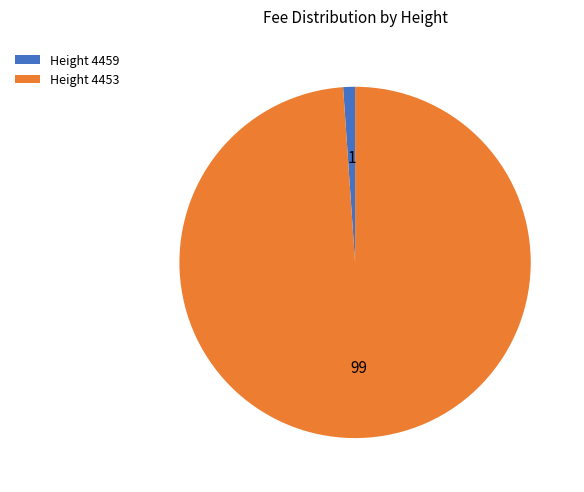

Is it true that Height 4453 is 99% of the pie?

True